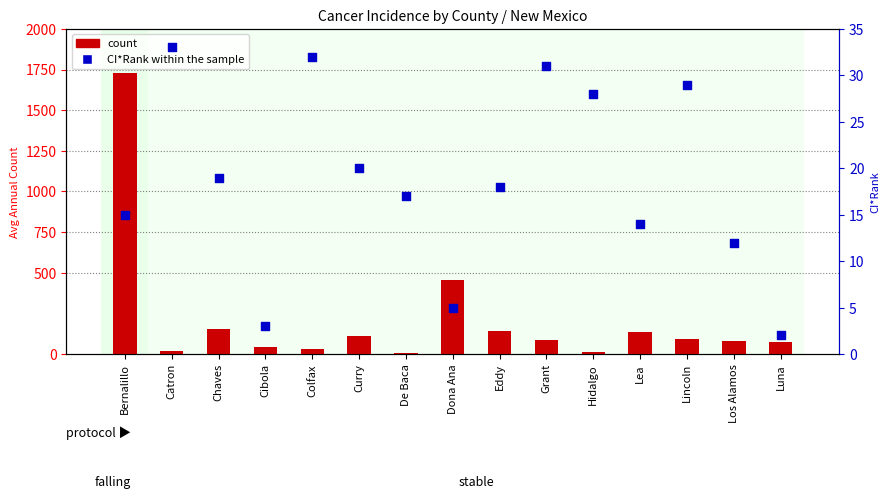

At how many categories does at least one series exceed 546?

1